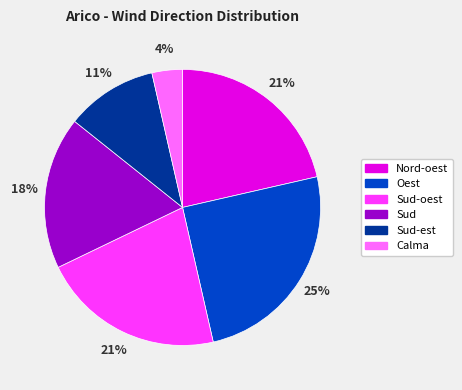

To the nearest percent, what is the difference between the largest and smallest slice percentages?

21%